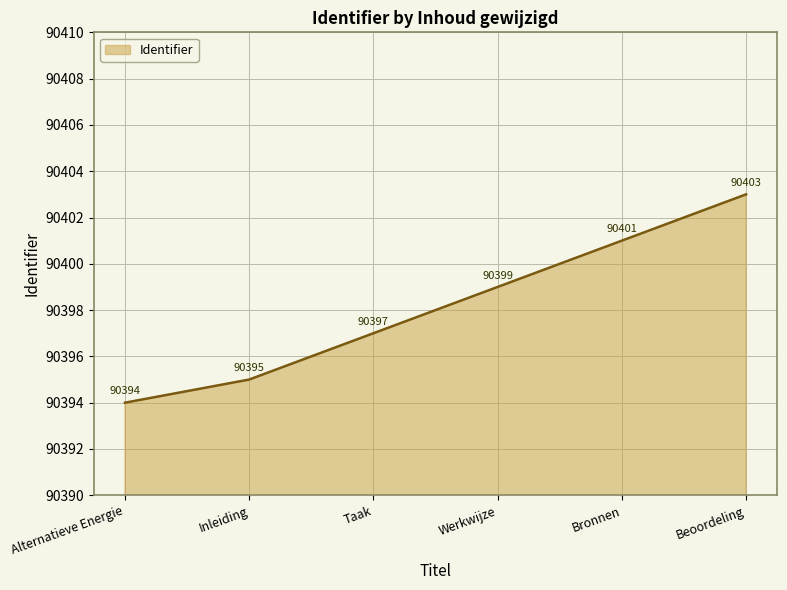

What is the average value?

90398